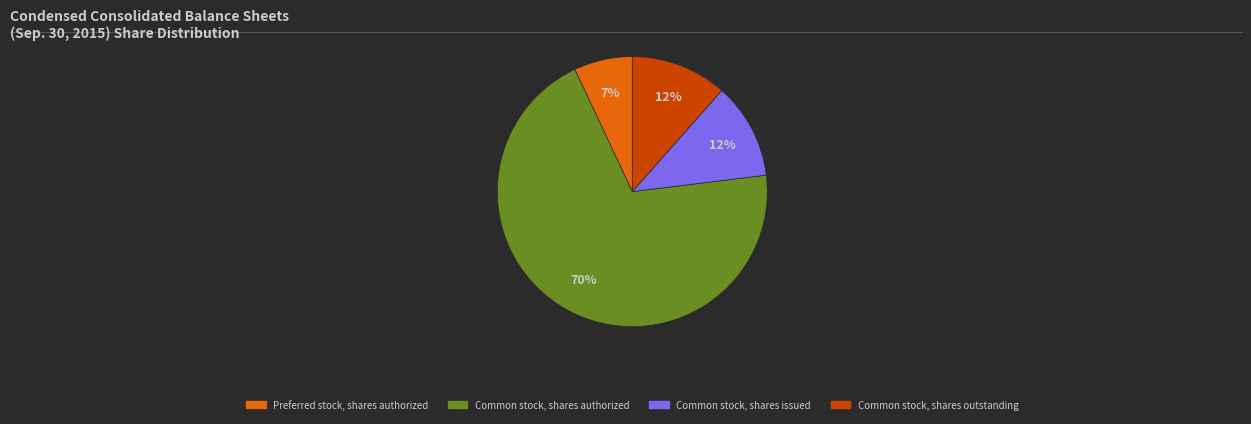

How many slices are in this pie chart?

4